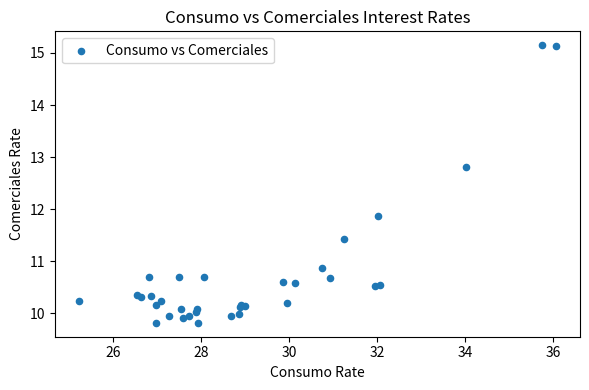

What Y value in the scatter plot is closest to 12?

11.9